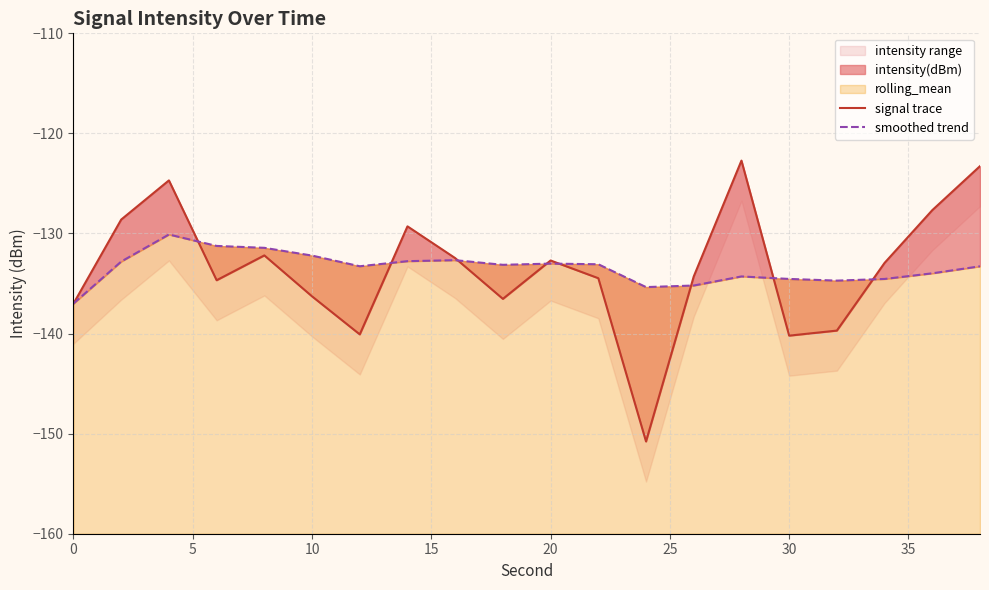

Reading left to right, what are all the values shown in this chart?

signal trace: -137.0	-128.6	-124.7	-134.7	-132.2	-136.3	-140.1	-129.3	-132.5	-136.5	-132.7	-134.5	-150.8	-134.3	-122.7	-140.2	-139.7	-132.9	-127.7	-123.3
smoothed trend: -137.0	-132.8	-130.1	-131.2	-131.4	-132.2	-133.3	-132.8	-132.7	-133.1	-133.0	-133.1	-135.4	-135.2	-134.3	-134.5	-134.7	-134.5	-134.0	-133.3